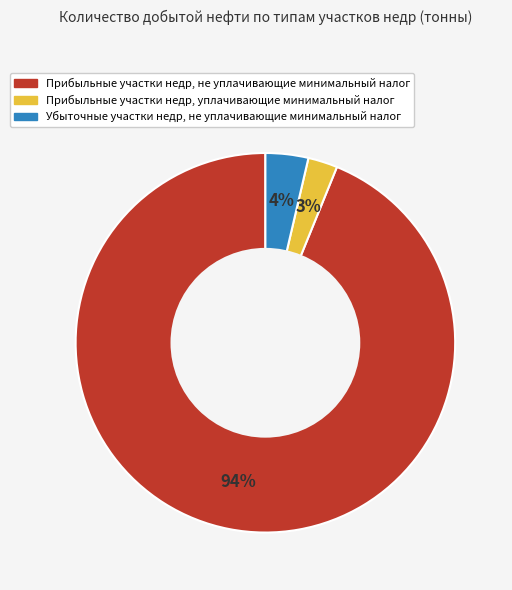

Which has a higher value, Прибыльные участки недр, уплачивающие минимальный налог or Прибыльные участки недр, не уплачивающие минимальный налог?

Прибыльные участки недр, не уплачивающие минимальный налог